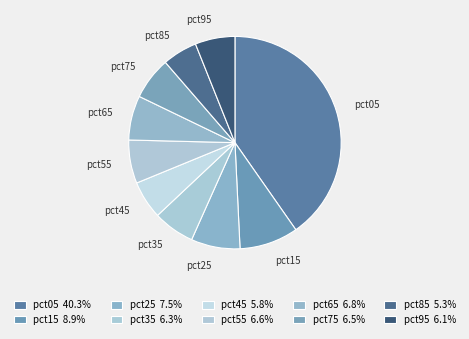

The pct75 slice represents 6% of the pie. True or false?

True